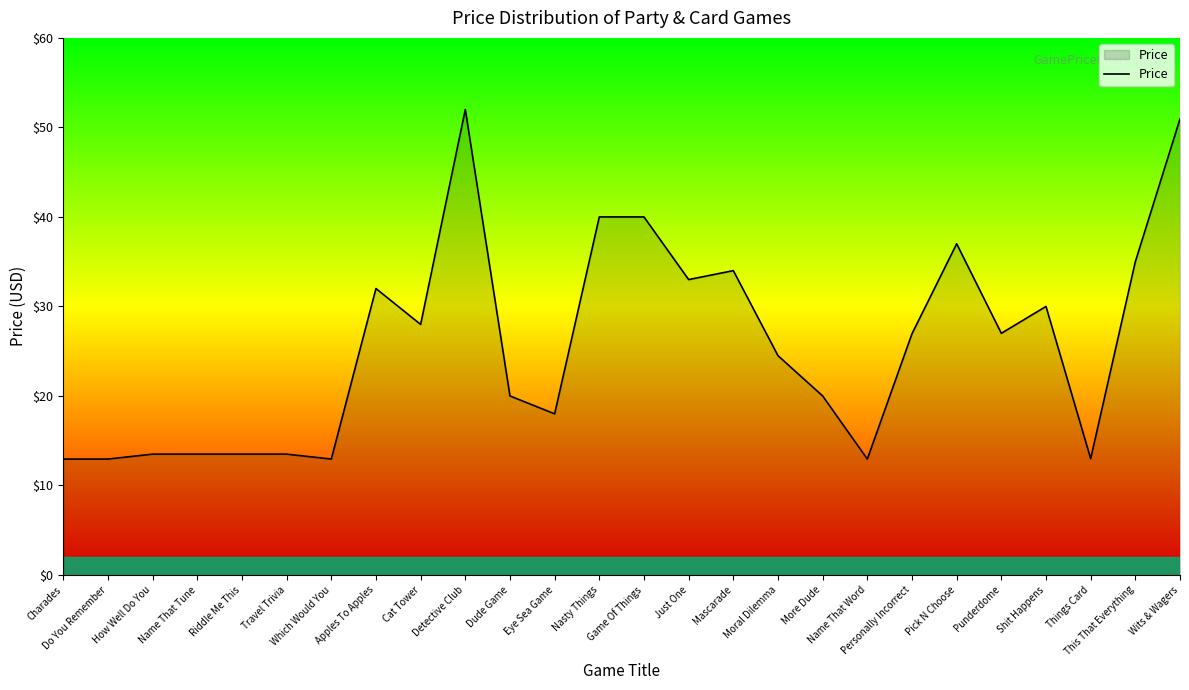

Count the number of data series in this chart.

1